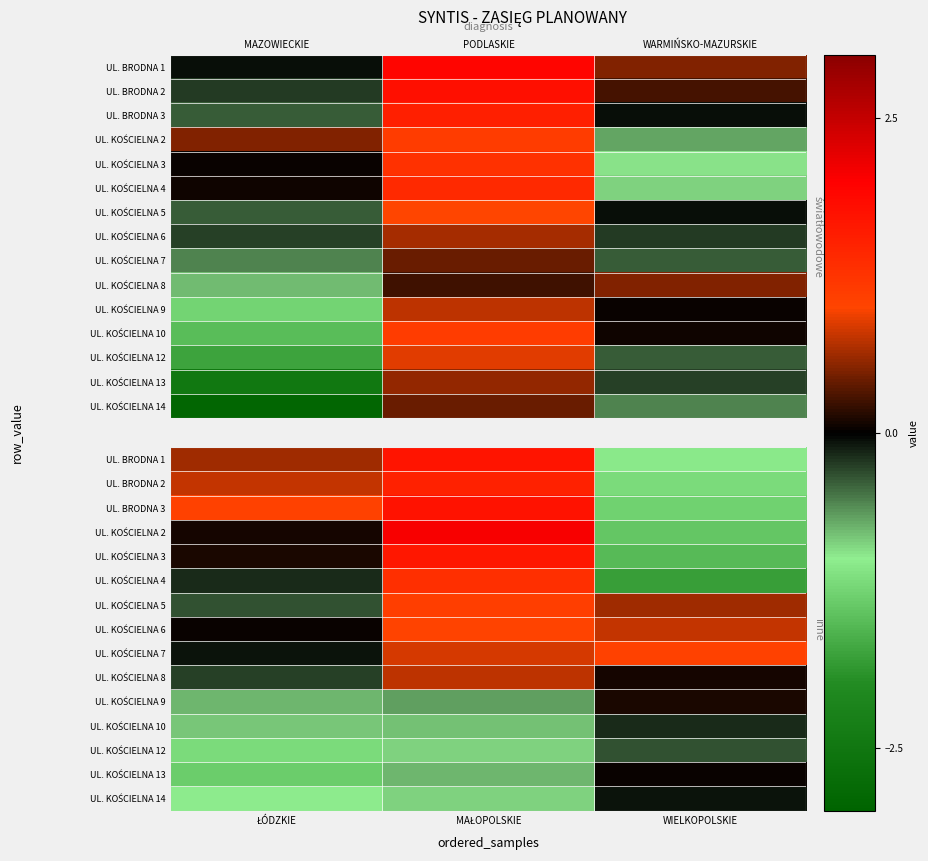

How many values in UL. KOŚCIELNA 9 are below zero?

2